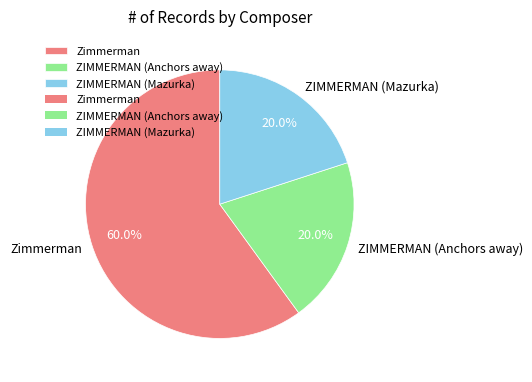

Does Zimmerman represent more than half of the total?

Yes